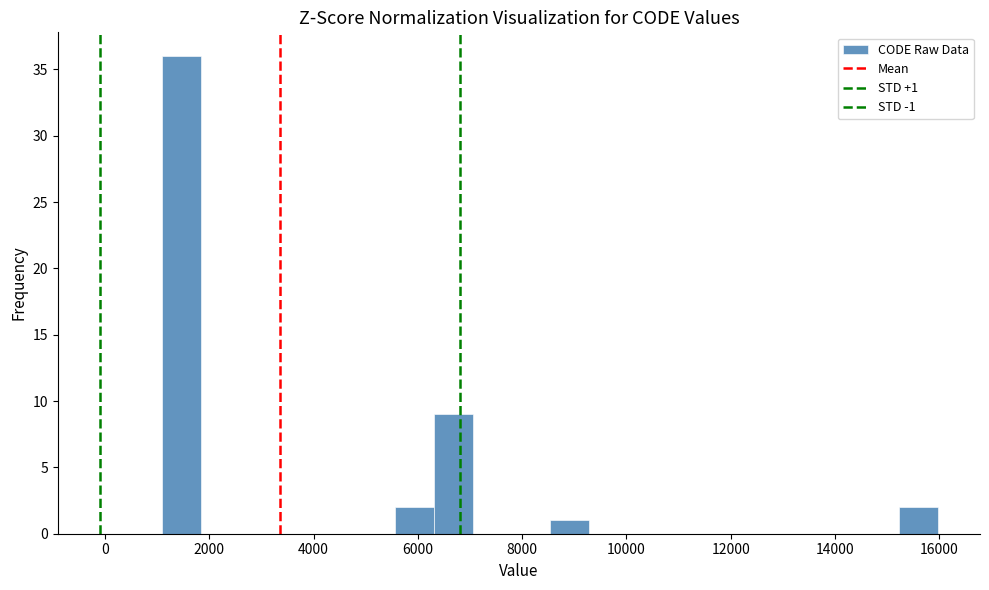

Read against the x-axis, roughly where is the centre of the tallest bar?

1400